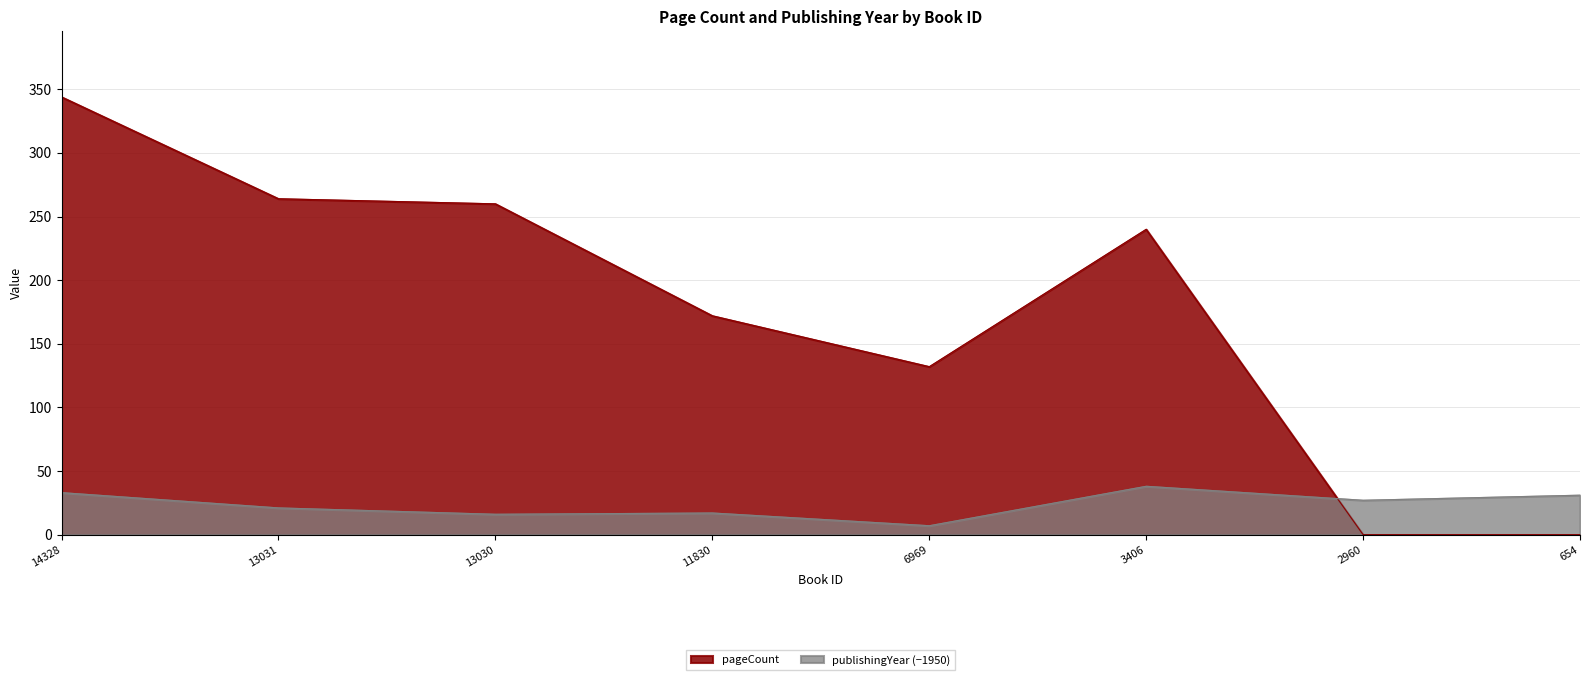

True or false: publishingYear and pageCount intersect in this chart.

True